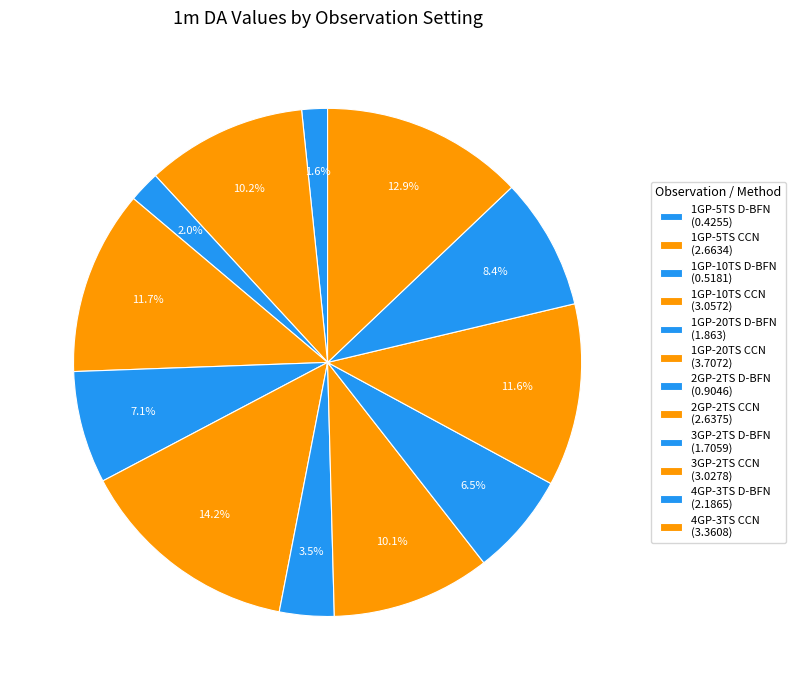

To the nearest percent, what portion does 4GP-3TS CCN represent?

13%